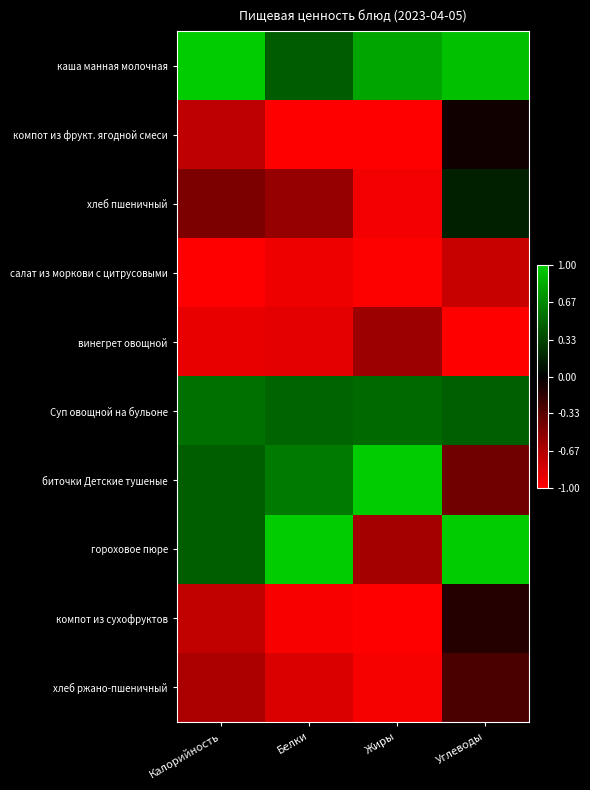

Which series has the widest spread of values?

гороховое пюре